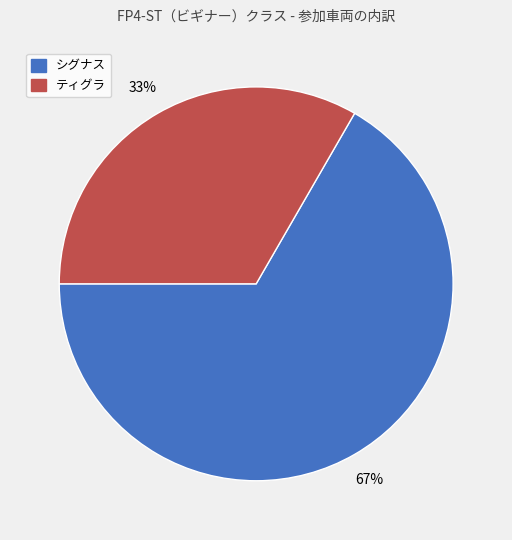

To the nearest percent, what is the combined percentage of ティグラ and シグナス?

100%